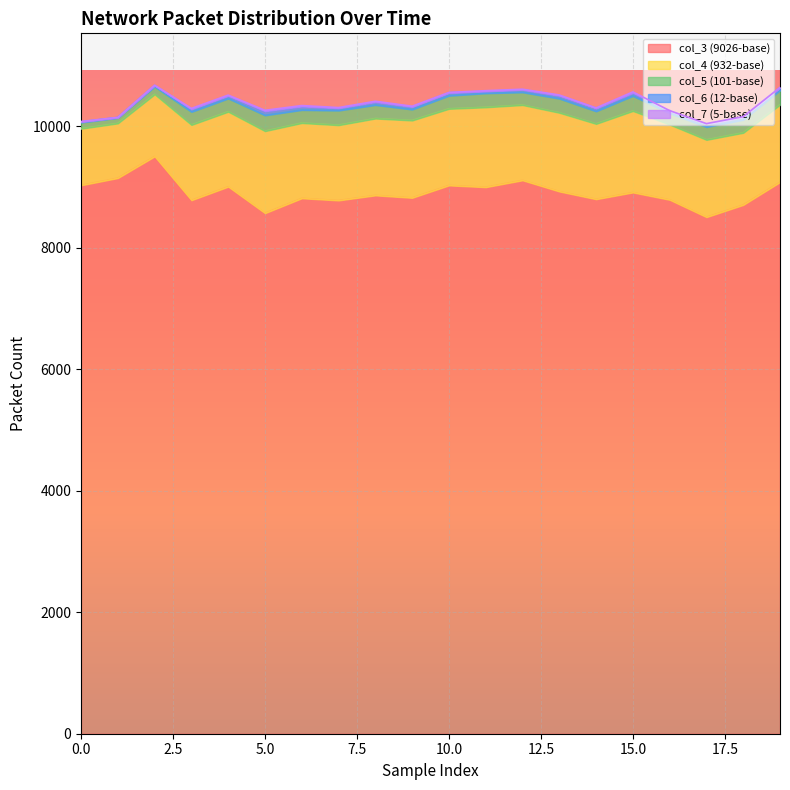

Reading left to right, transcribe all the data shown in this chart.

col_3 (9026-base): 0=9026	1=9145	2=9501	3=8780	4=9003	5=8567	6=8812	7=8777	8=8860	9=8820	10=9024	11=8995	12=9108	13=8924	14=8797	15=8908	16=8787	17=8502	18=8703	19=9078
col_4 (932-base): 0=932	1=900	2=1022	3=1240	4=1234	5=1351	6=1239	7=1239	8=1265	9=1273	10=1261	11=1315	12=1239	13=1296	14=1240	15=1341	16=1238	17=1272	18=1187	19=1274
col_5 (101-base): 0=101	1=91	2=127	3=215	4=218	5=260	6=215	7=241	8=223	9=181	10=216	11=231	12=210	13=233	14=207	15=248	16=187	17=212	18=214	19=237
col_6 (12-base): 0=12	1=6	2=19	3=44	4=46	5=69	6=59	7=39	8=51	9=44	10=48	11=32	12=42	13=49	14=51	15=51	16=38	17=45	18=43	19=43
col_7 (5-base): 0=5	1=2	2=4	3=12	4=9	5=13	6=13	7=9	8=10	9=9	10=5	11=10	12=8	13=10	14=4	15=15	16=5	17=10	18=9	19=5